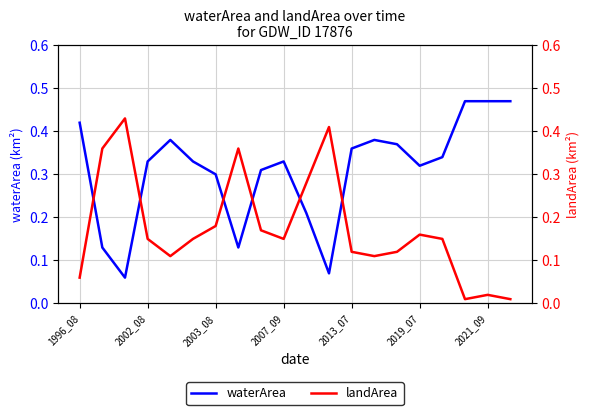

What is the difference between the second highest and second lowest values in the landArea series?

0.4